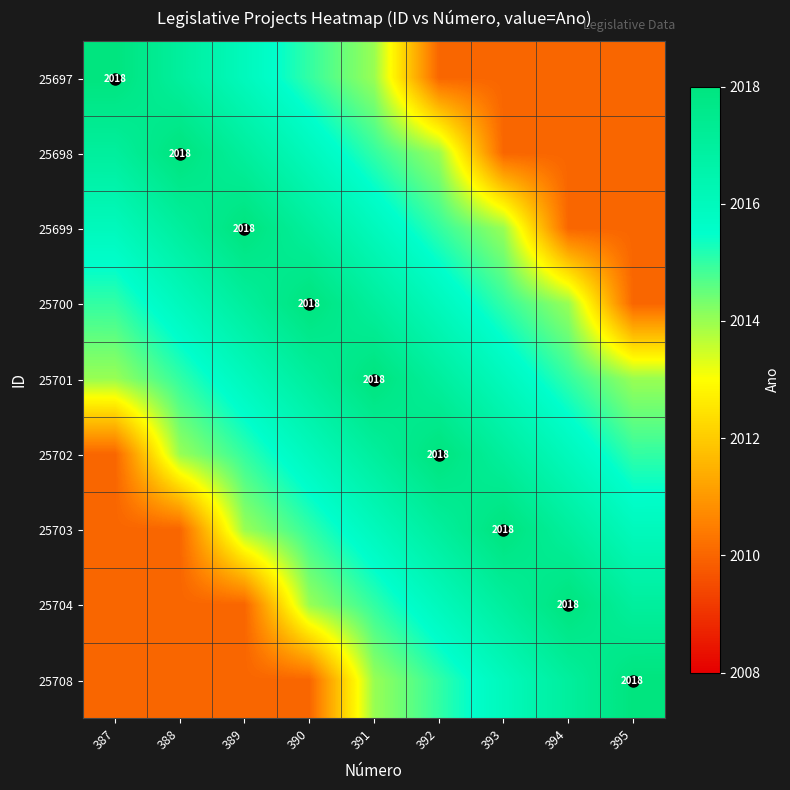

True or false: 25701 has a value of 2018 at 391.

True